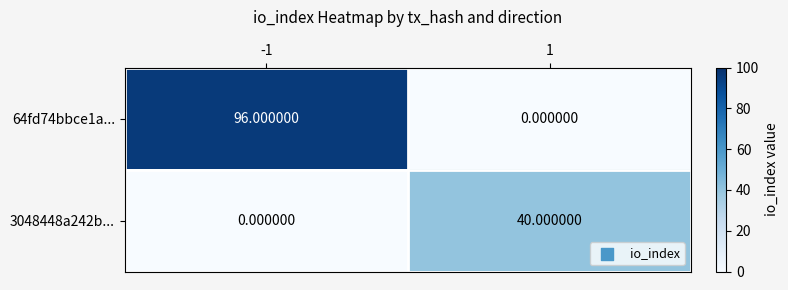

Is the value of 64fd74bbce1a... at 1 greater than the value of 3048448a242b... at 1?

No